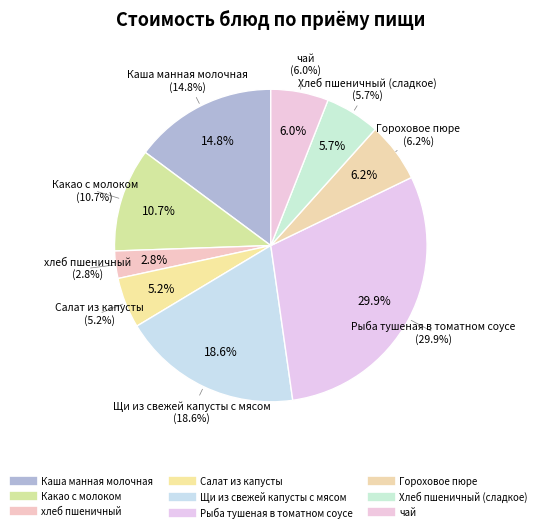

To the nearest percent, what percentage of the pie is Рыба тушеная в томатном соусе?

30%